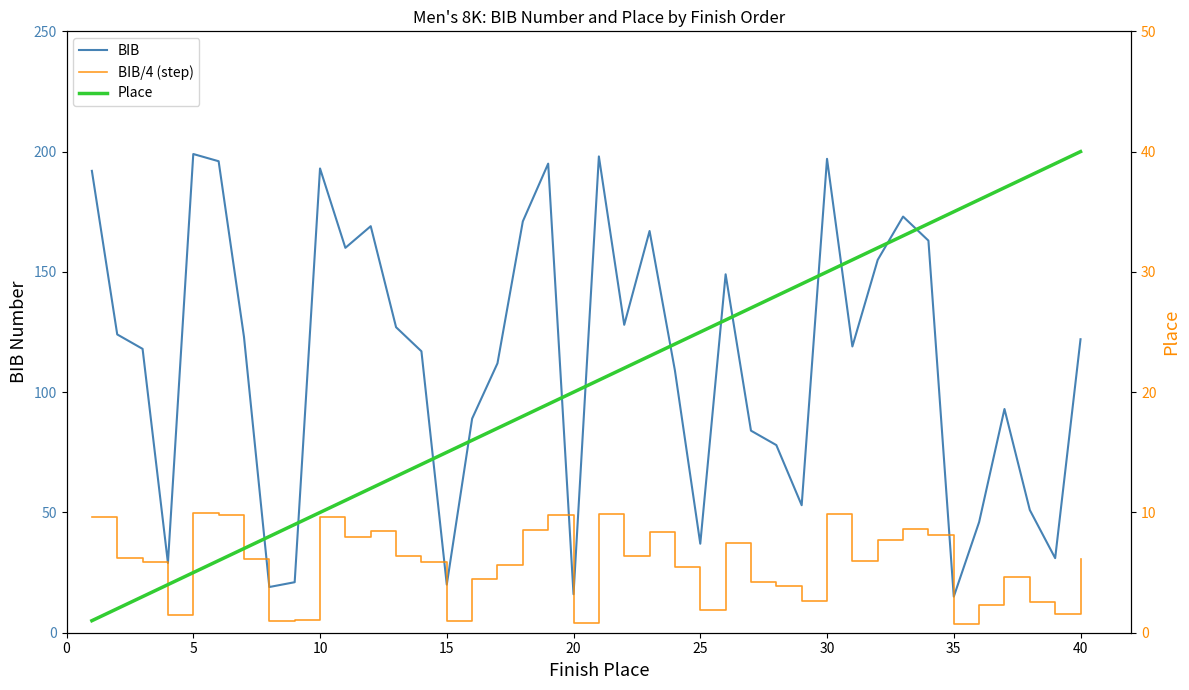

True or false: BIB has more than 1 interior local peaks.

True